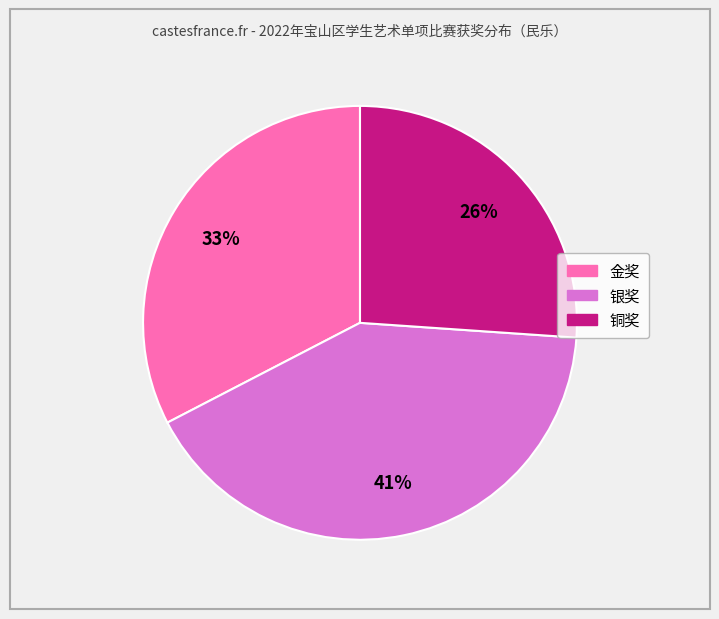

To the nearest percent, what is the difference between the 铜奖 and 银奖 slice percentages?

15%